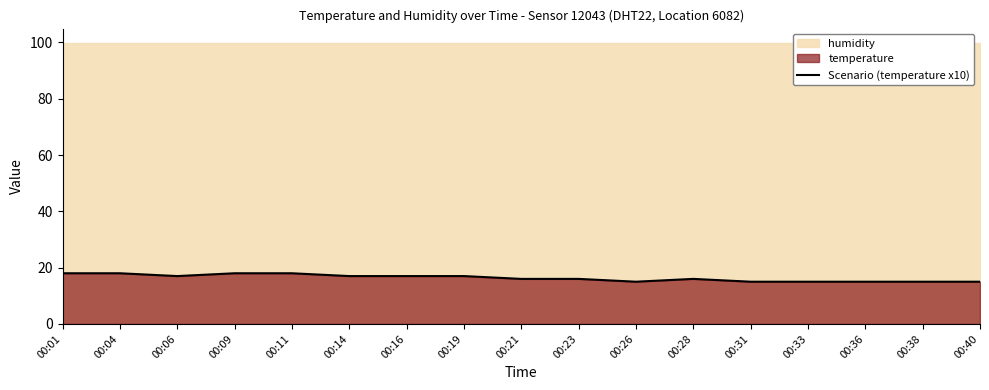

What is the lowest value of the Scenario (temperature x10) series?

15